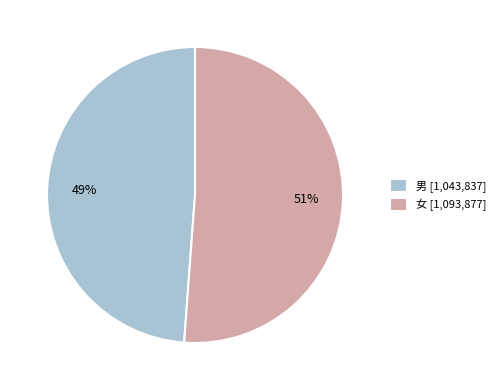

To the nearest percent, what is the combined percentage of 男 and 女?

100%